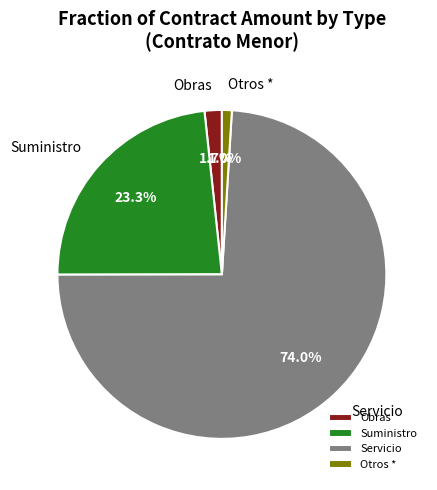

Rank the categories by value from lowest to highest.

Otros *, Obras, Suministro, Servicio